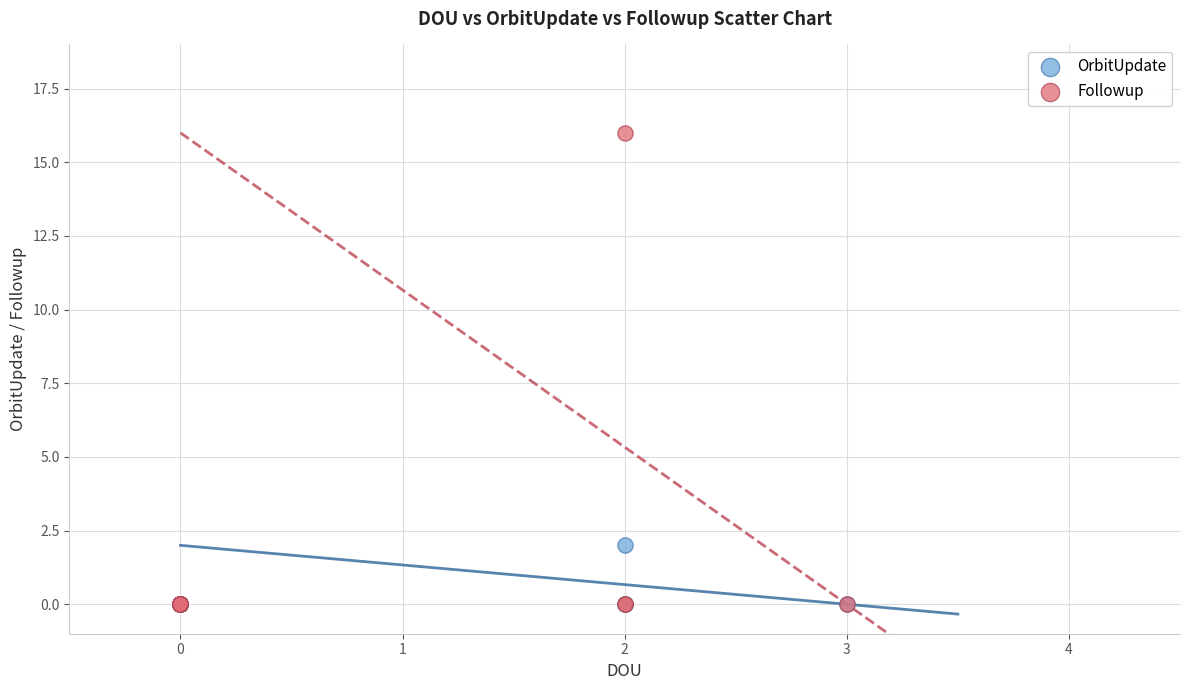

What are all the series names shown in the legend?

OrbitUpdate, Followup